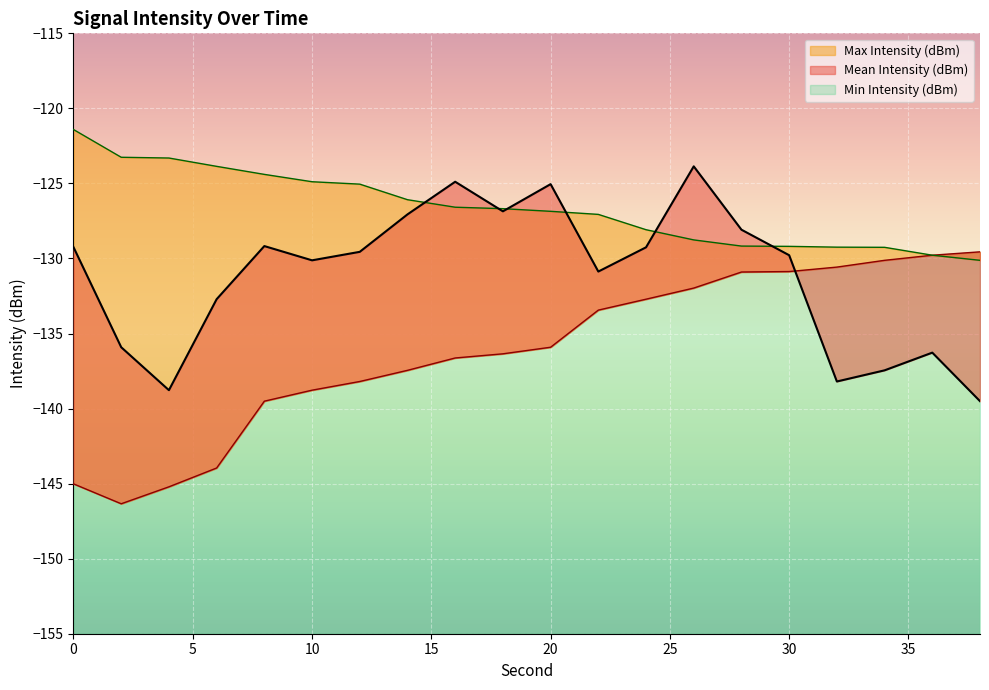

Is it true that Min Intensity (dBm) equals -145.0 at 0?

True